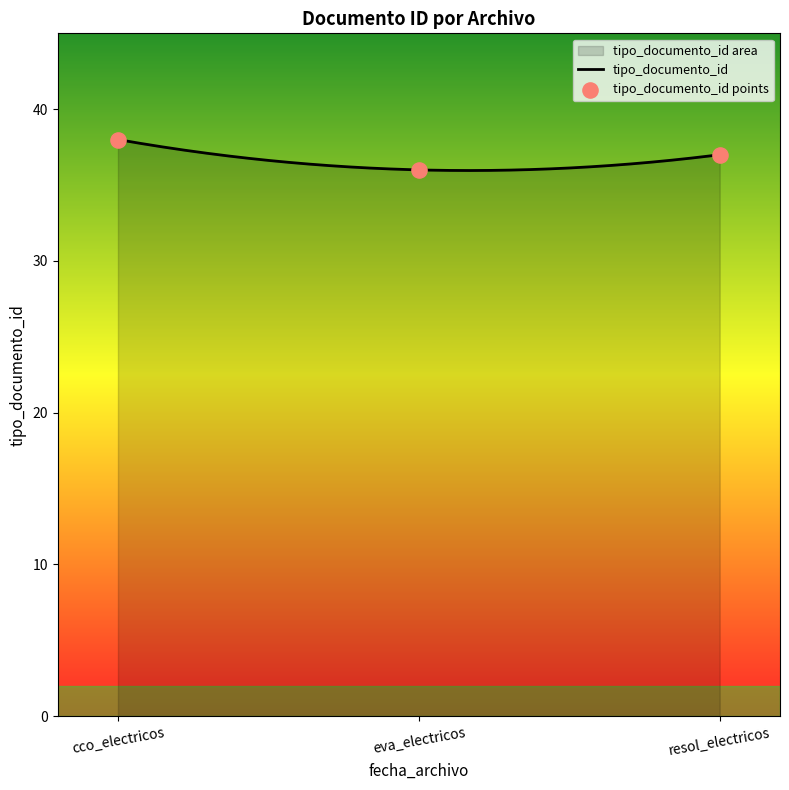

Approximately how many times larger is the value at eva_electricos compared to cco_electricos?

0.9